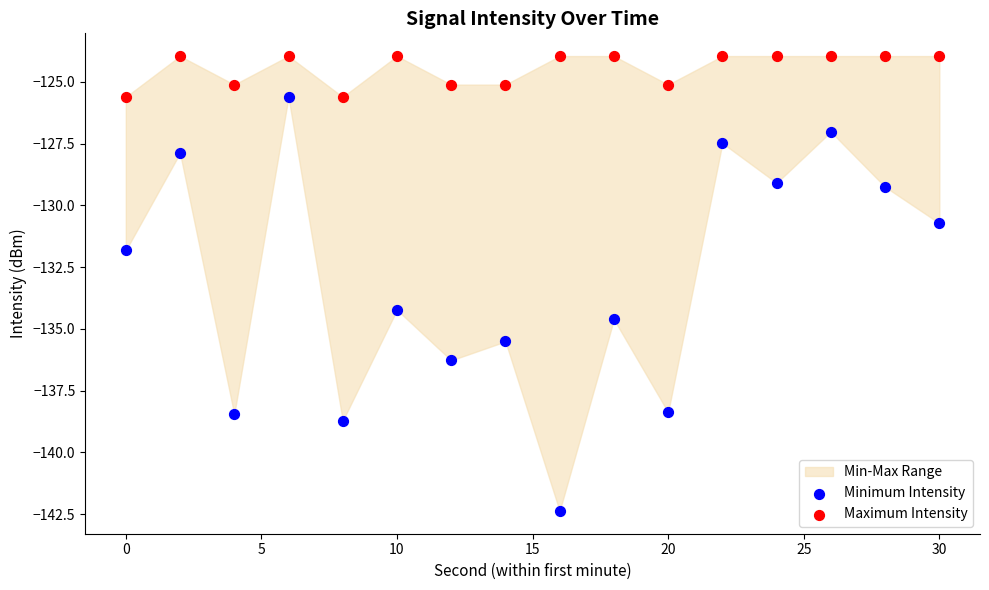

Which series has the widest spread of Y values?

Minimum Intensity